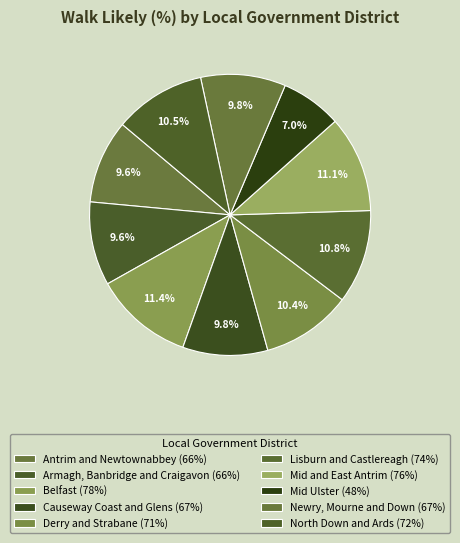

How many segments does this pie chart have?

10